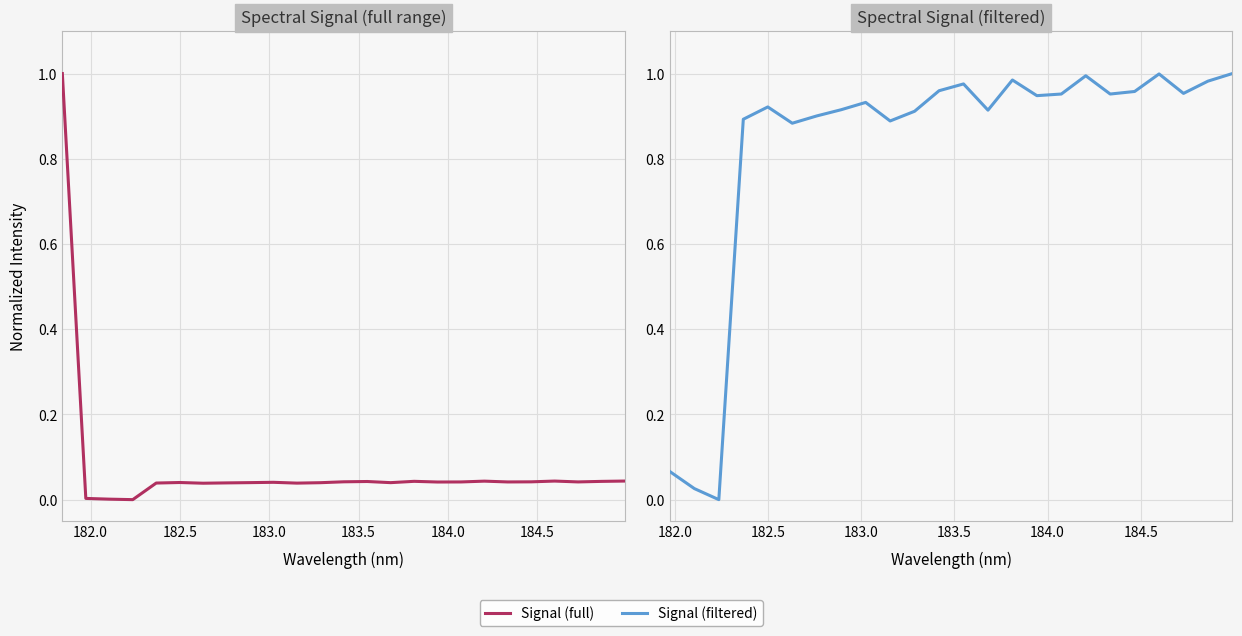

Rank the categories by value from lowest to highest.

182.2359681898, 182.1045947288, 181.9732053322, 182.6299929592, 183.15513622, 182.3673257152, 182.7613026778, 183.2863821962, 183.6800245112, 182.8925964608, 182.498667305, 183.0238743082, 183.9423730432, 184.0735234058, 184.3357763242, 184.7290361848, 184.46687888, 183.4176122368, 183.5488263418, 184.8600909338, 183.811206745, 184.2046578328, 184.5979655002, 184.9911297472, 181.8418